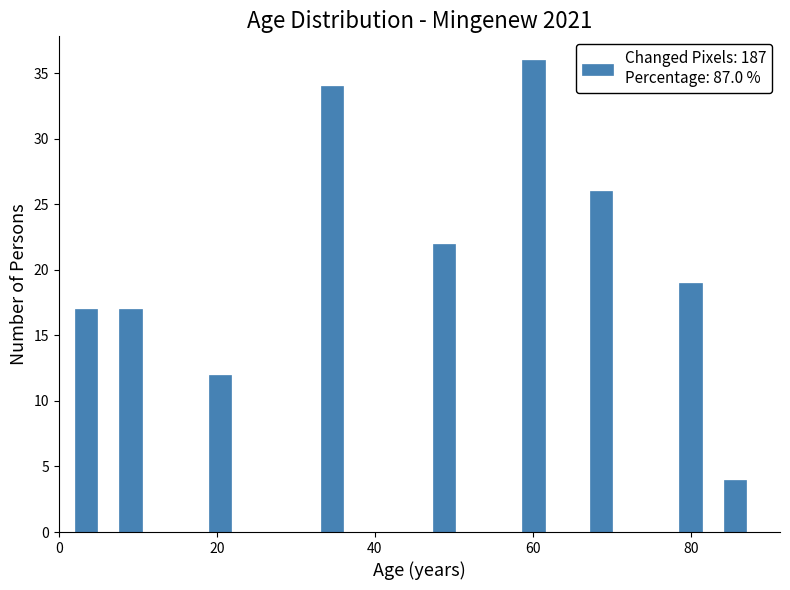

Read against the x-axis, roughly where is the centre of the tallest bar?

60